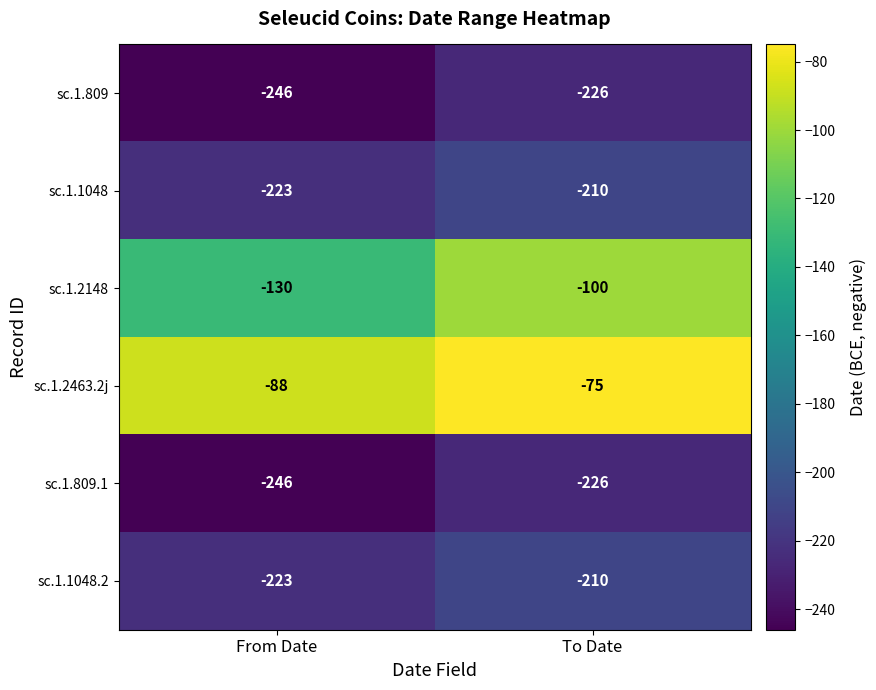

How many data points in sc.1.1048 are less than -210?

1